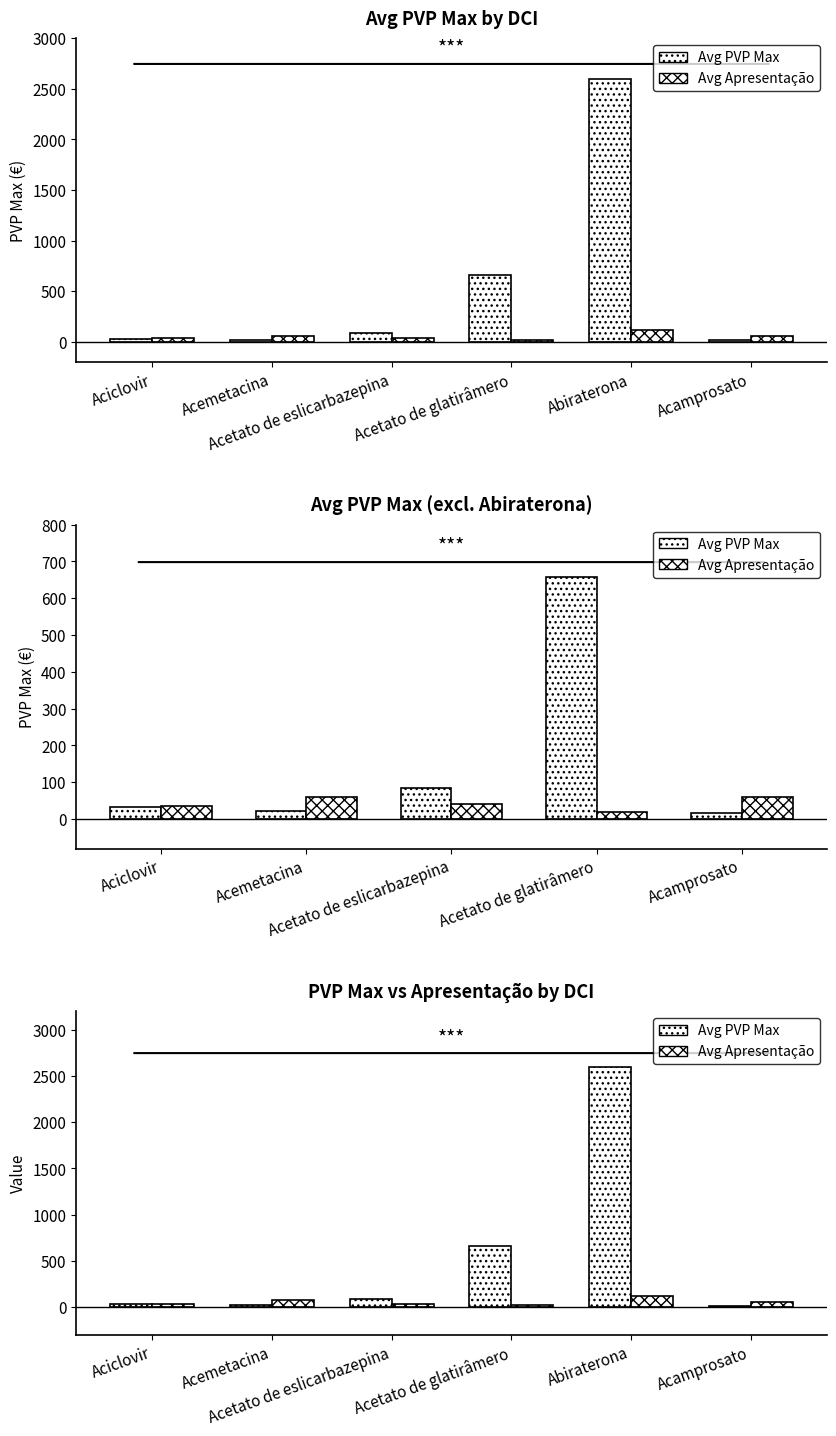

What is the sum of the Avg PVP Max values at Acetato de eslicarbazepina and Acemetacina?

108.5